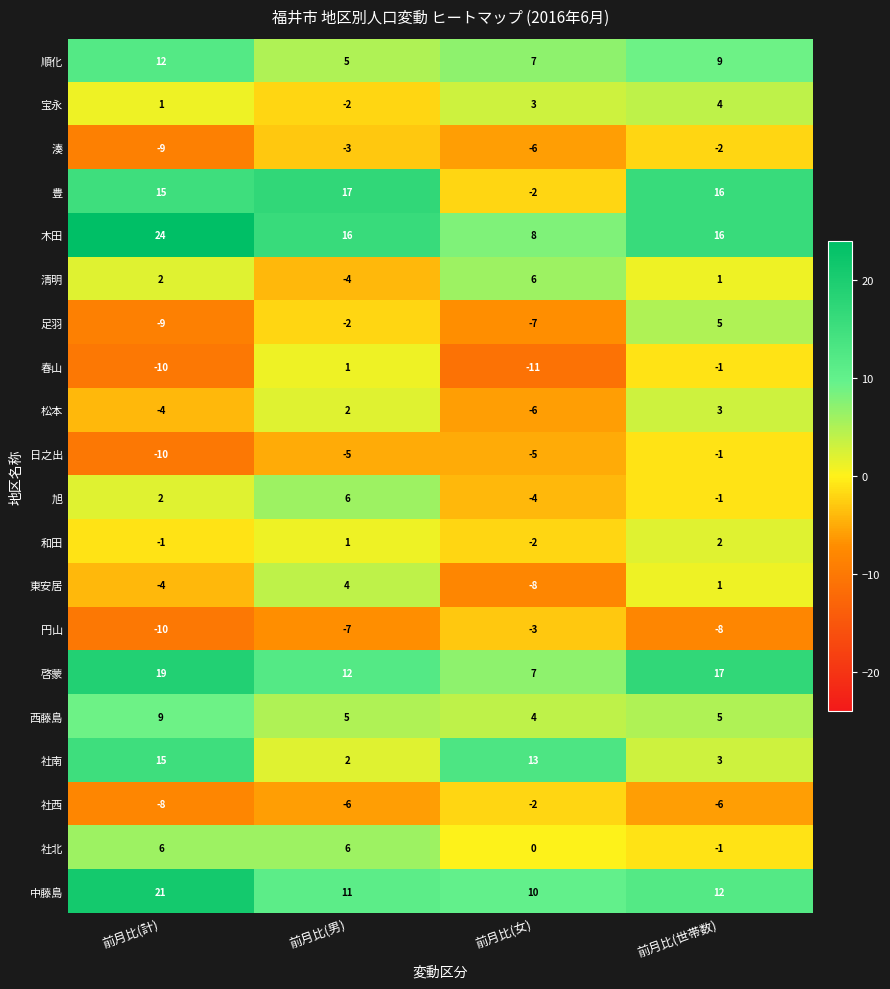

What value does the 順化 series have at 前月比(男)?

5